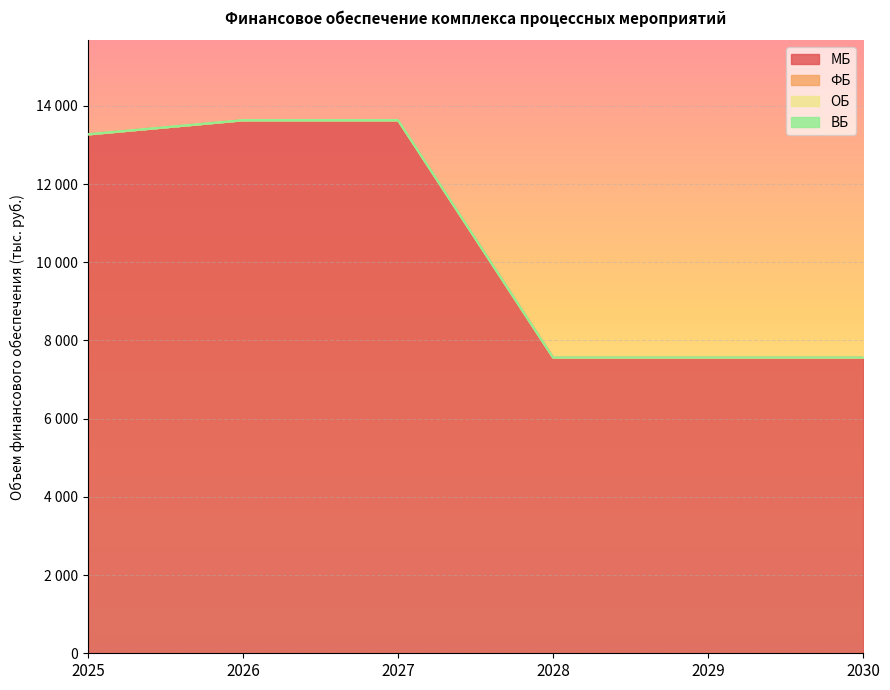

Does the chart display data point markers on the line(s)?

No